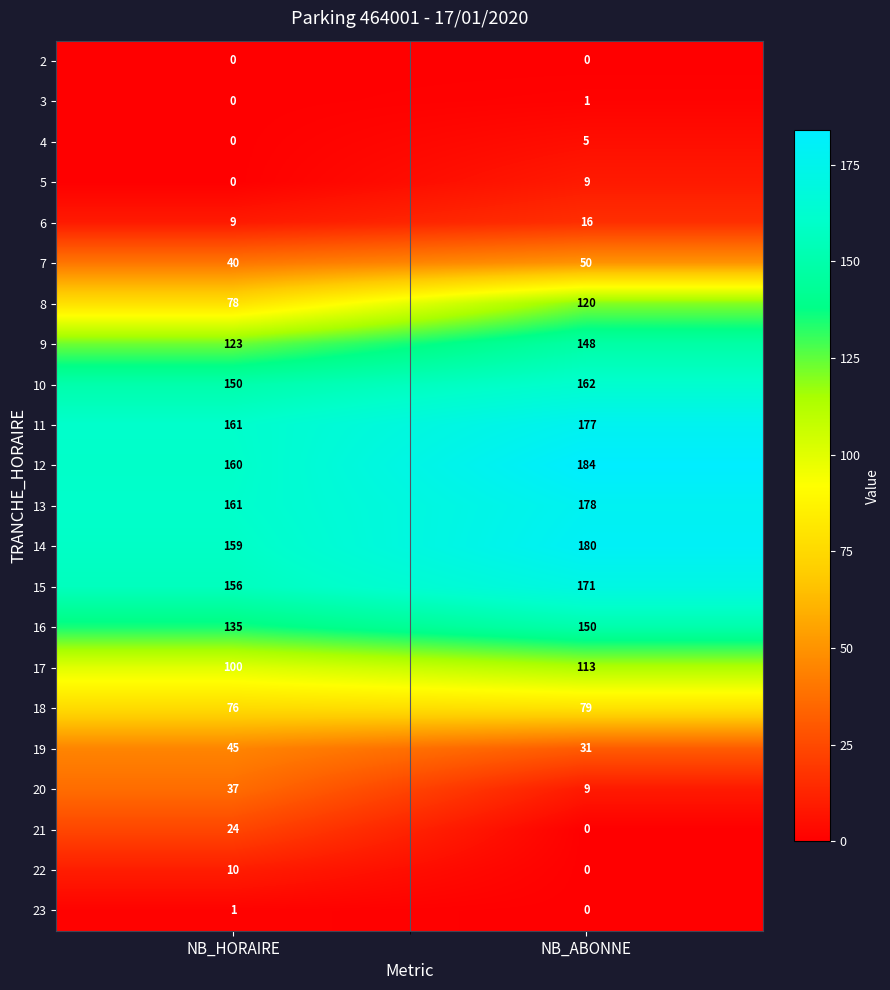

What is the difference between the maximum and minimum values in the 14 series?

21